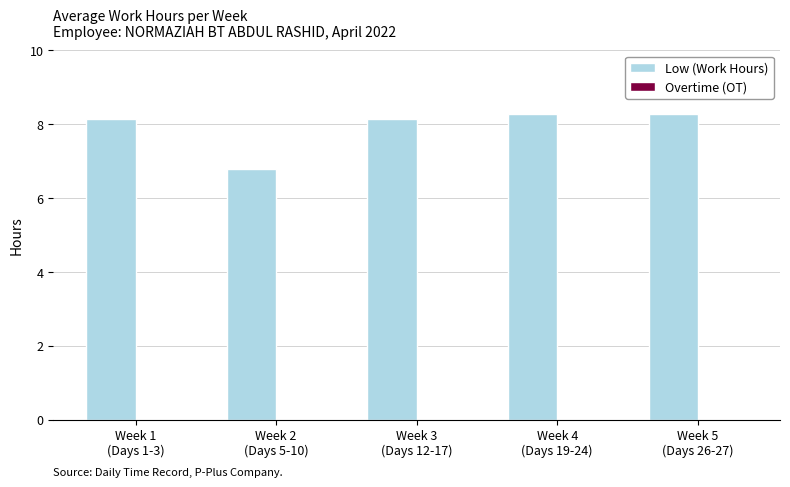

What is the value of the 1st bar from the left?

8.1